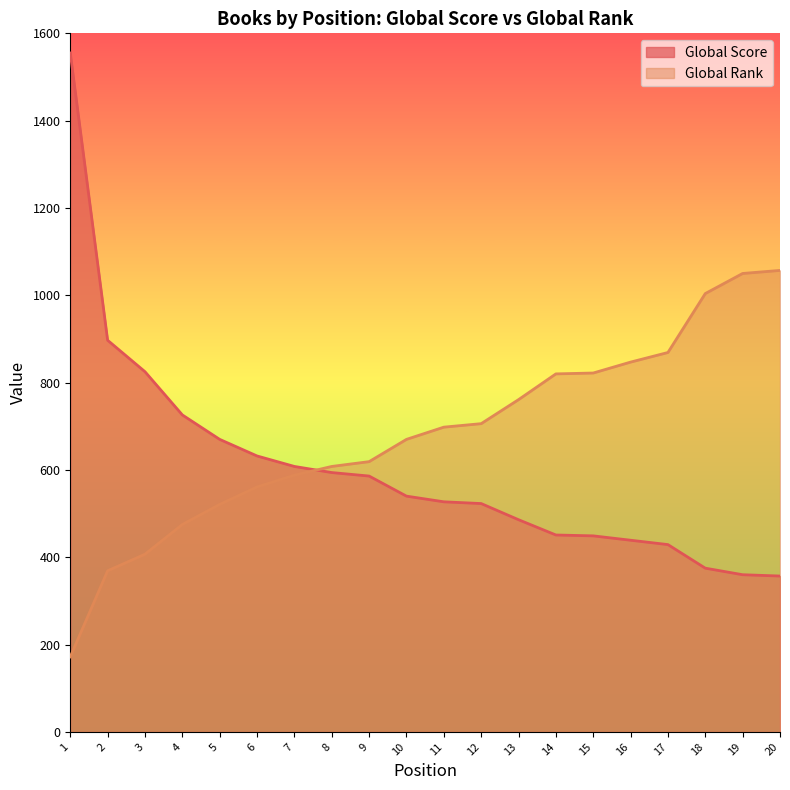

What is the difference between the maximum and minimum values in the Global Score series?

1198